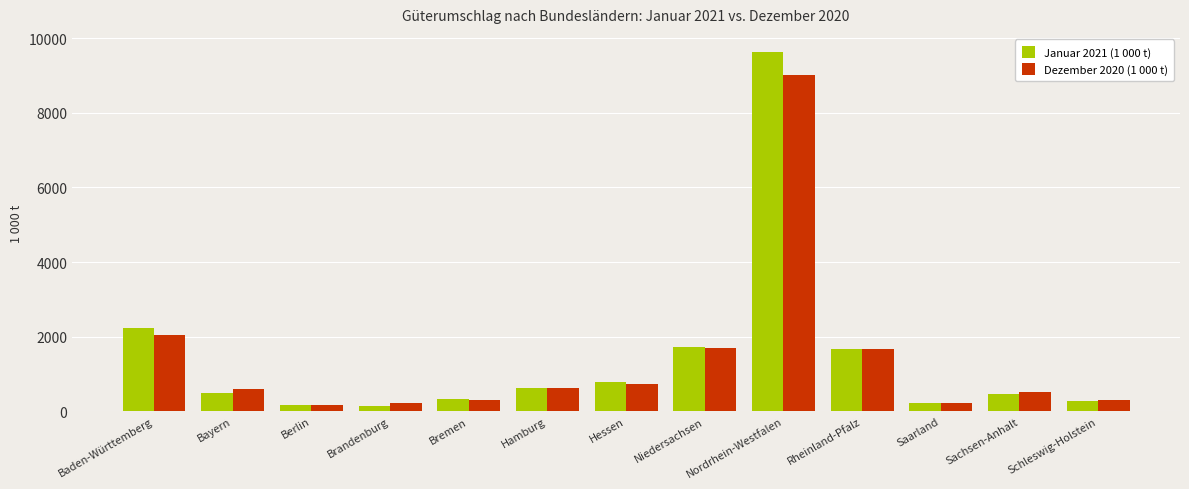

Is the value of Dezember 2020 (1 000 t) at Berlin greater than the value of Januar 2021 (1 000 t) at Hessen?

No